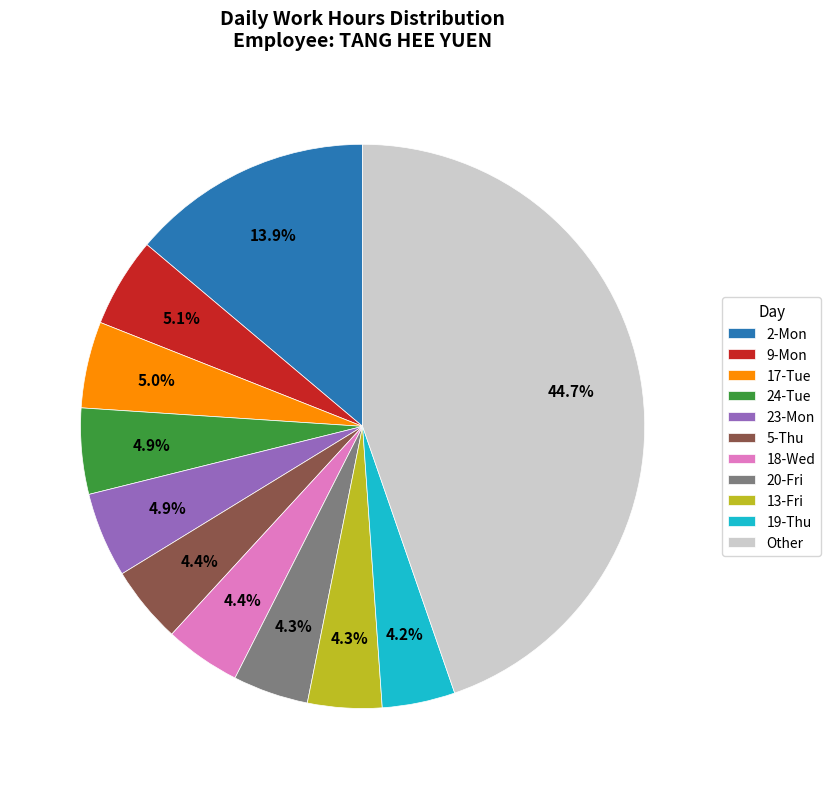

What portion of the pie excludes 5-Thu?

95.6%